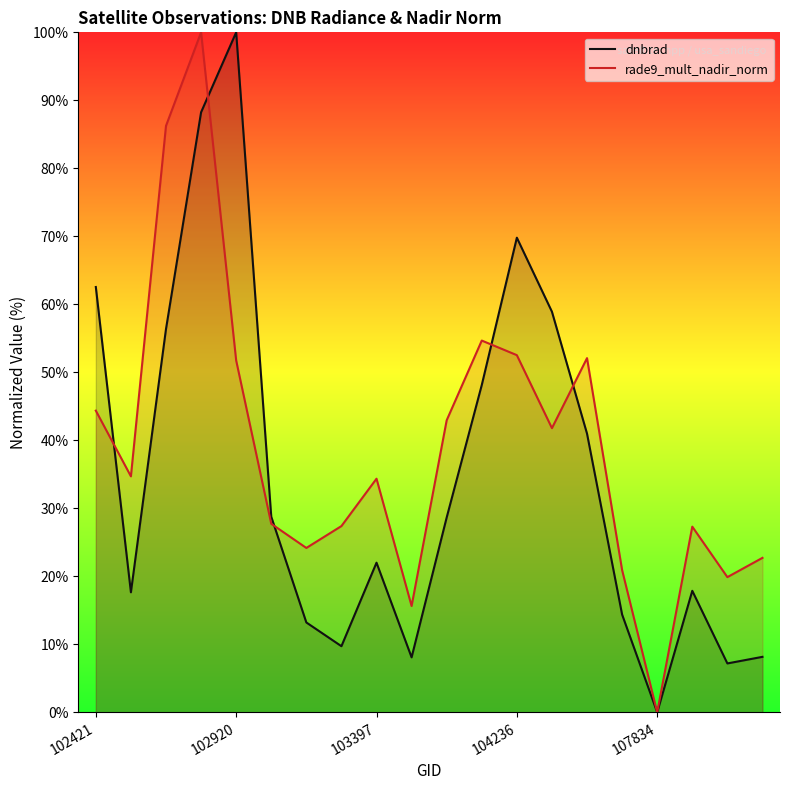

The value of rade9_mult_nadir_norm at 104236 is 0.2. True or false?

False